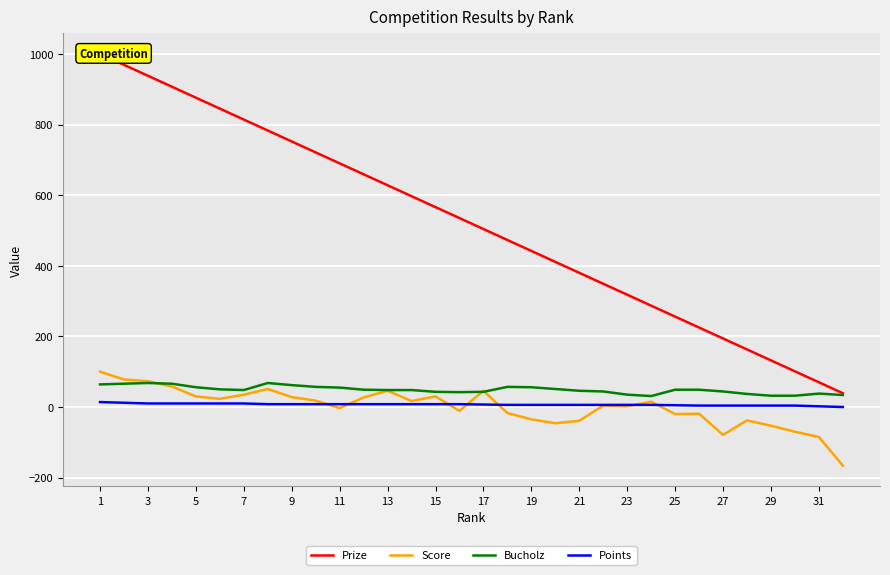

True or false: Bucholz and Prize intersect in this chart.

False